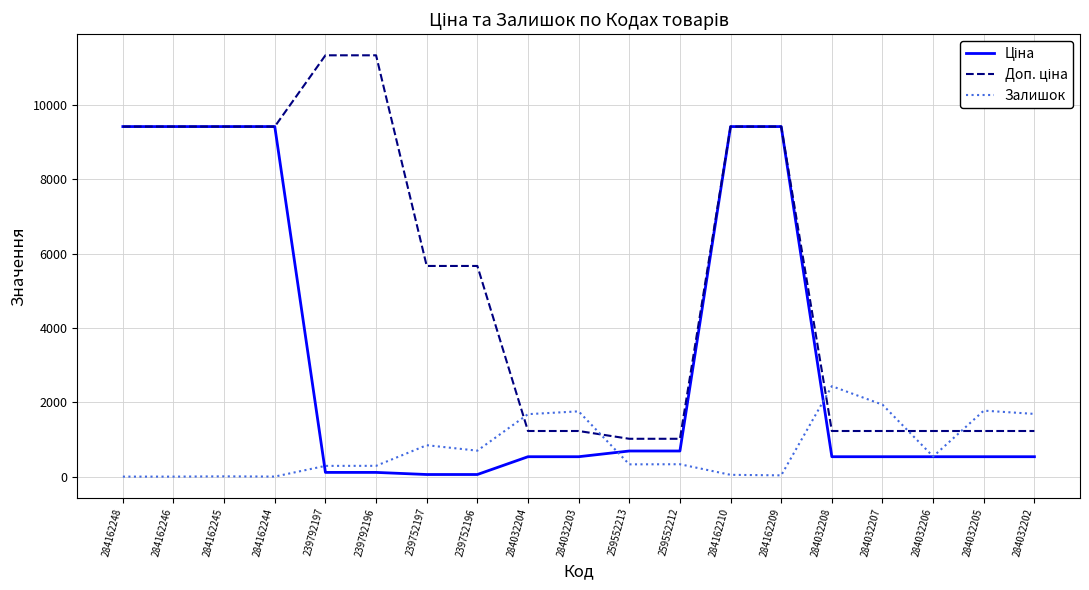

Is it true that Залишок equals 541.0 at 284032206?

True